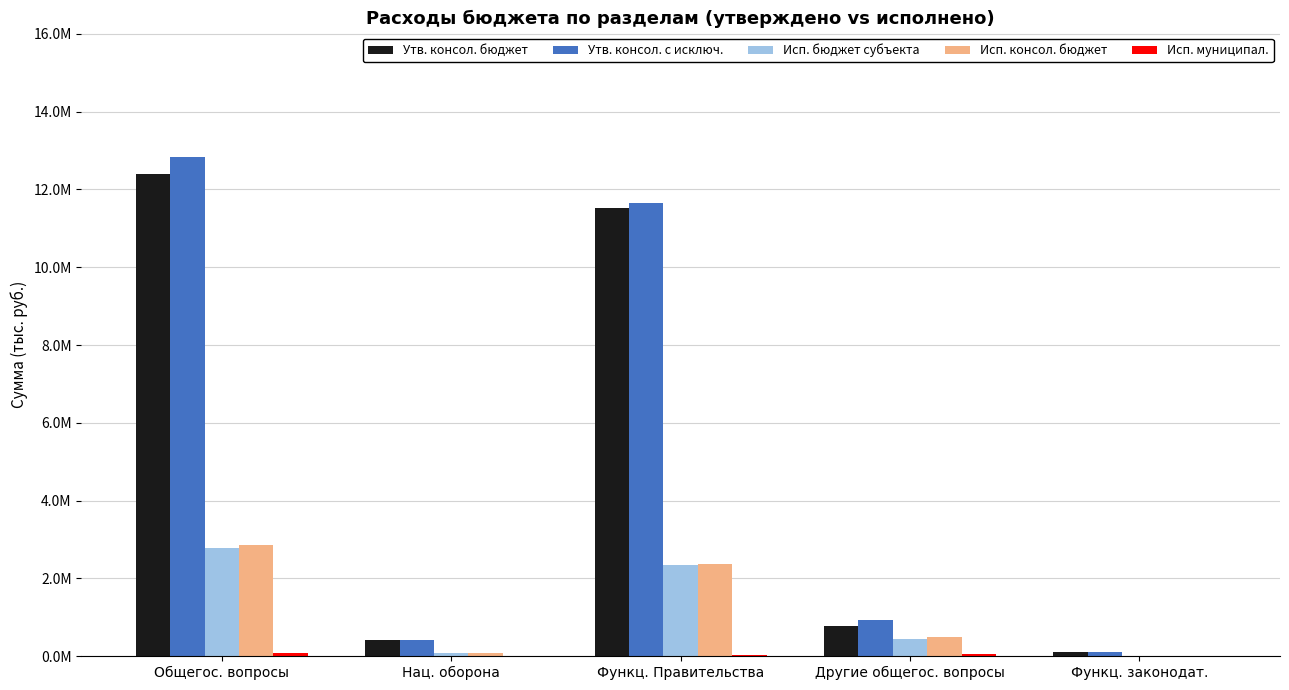

The value of Исп. консол. бюджет at Другие общегос. вопросы is 491214.3. True or false?

True